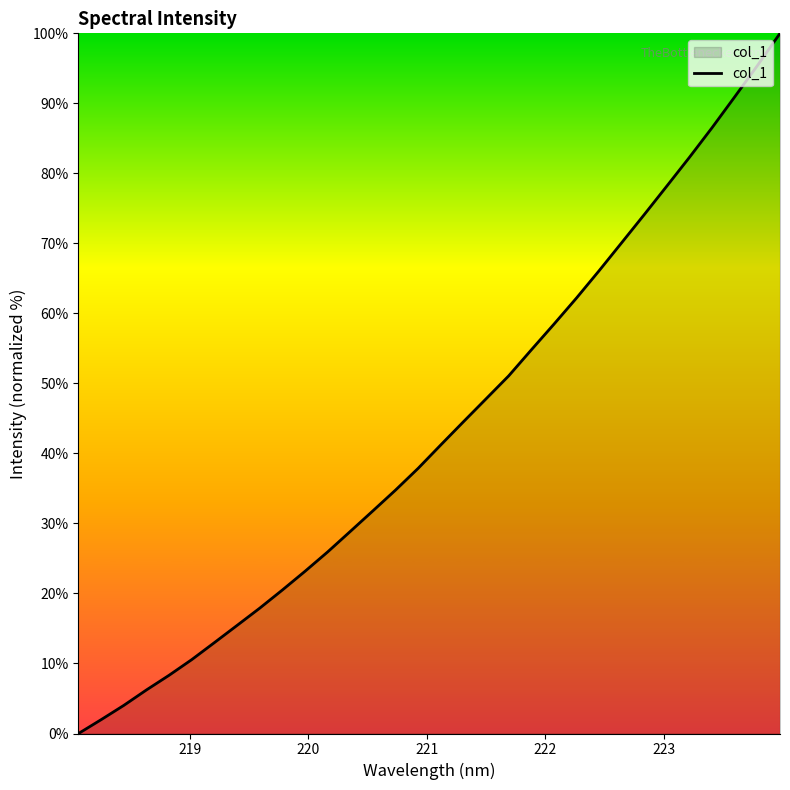

What is the maximum value shown in the chart?

100.0